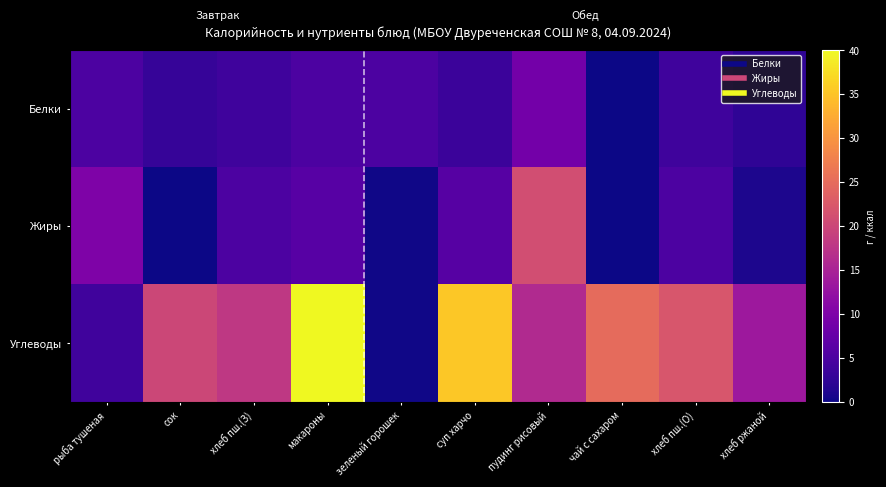

What is the maximum value shown in the chart?

40.0